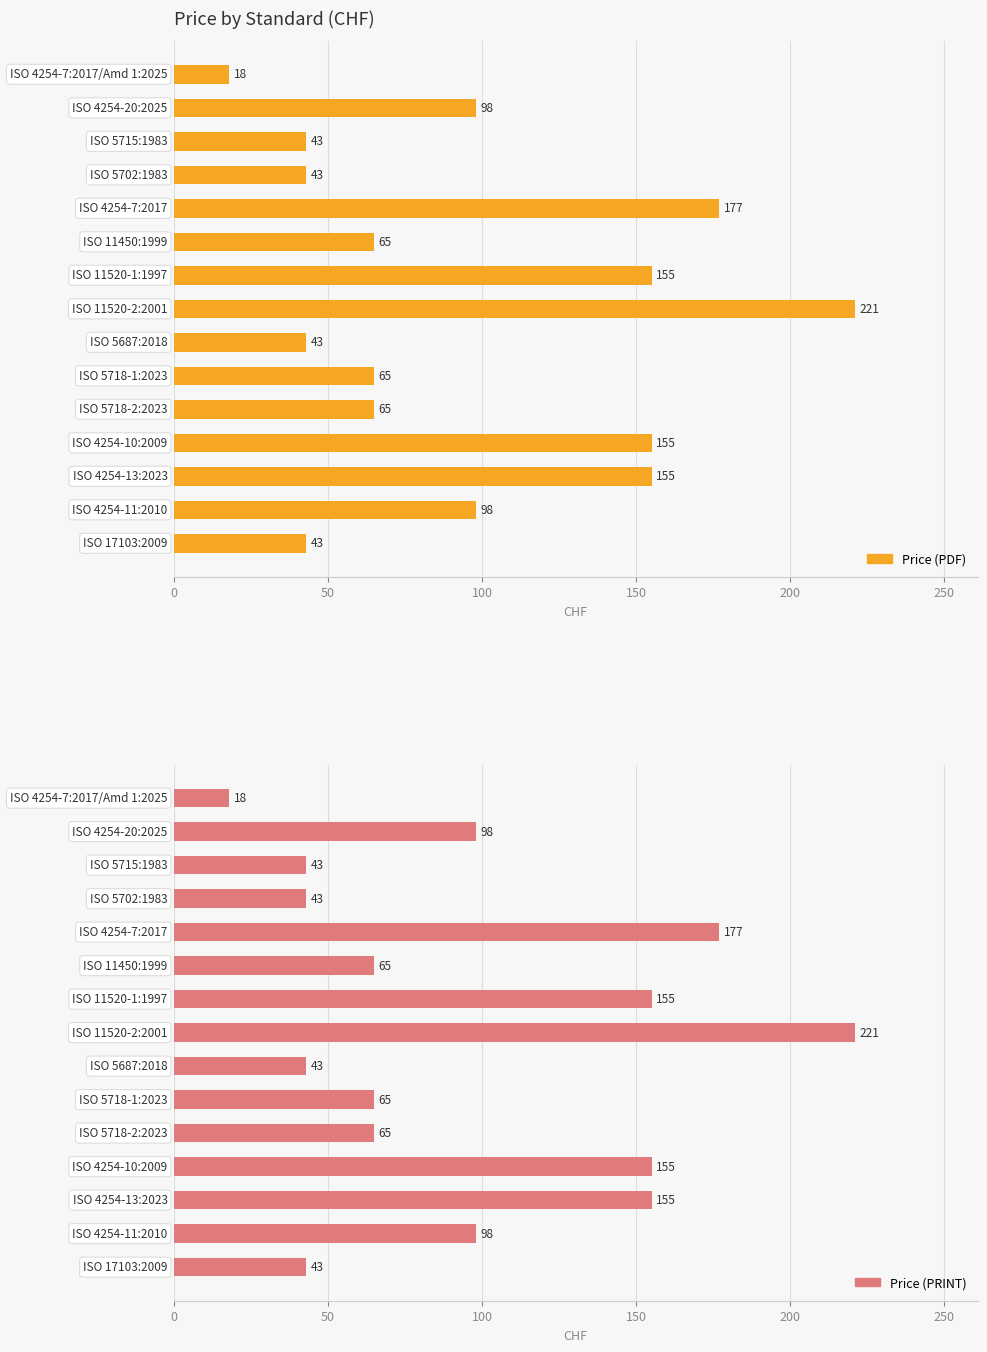

What is the greatest value displayed?

221